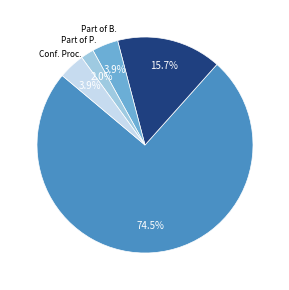

How many slices are in this pie chart?

5